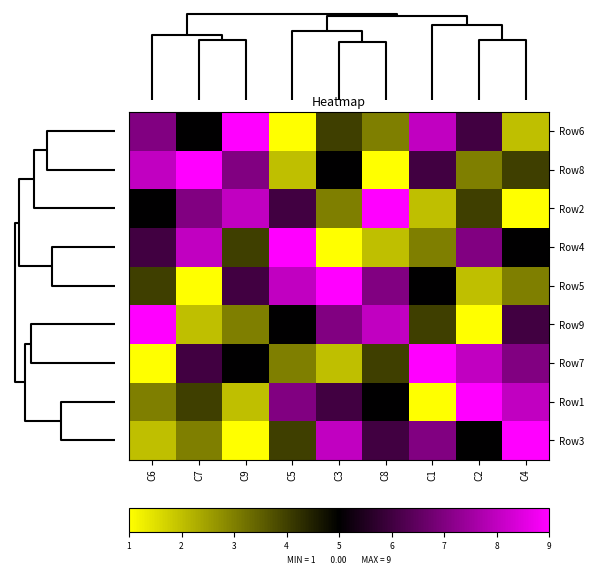

What is the spread (max minus min) of values at C7?

8